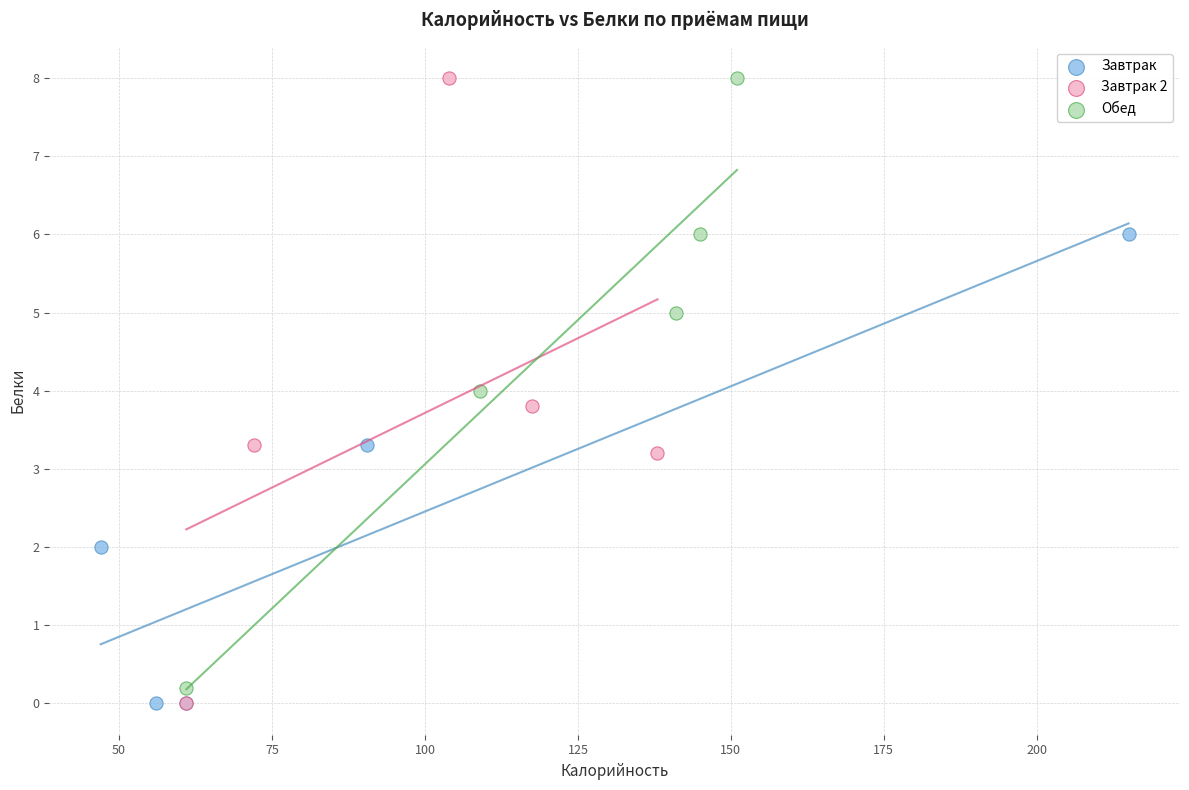

Which series has the widest spread of Y values?

Завтрак 2